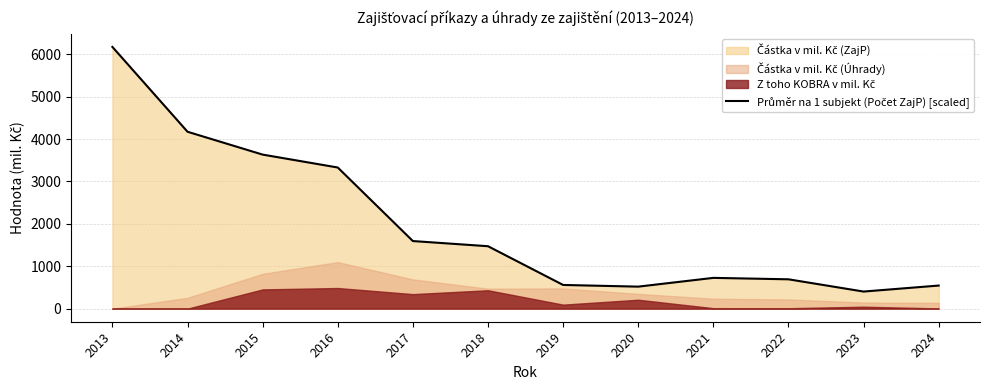

Reading left to right, what are all the values shown in this chart?

2013=6173.0	2014=4172.3	2015=3633.4	2016=3329.0	2017=1594.3	2018=1472.5	2019=558.8	2020=519.2	2021=725.9	2022=692.1	2023=403.2	2024=544.6